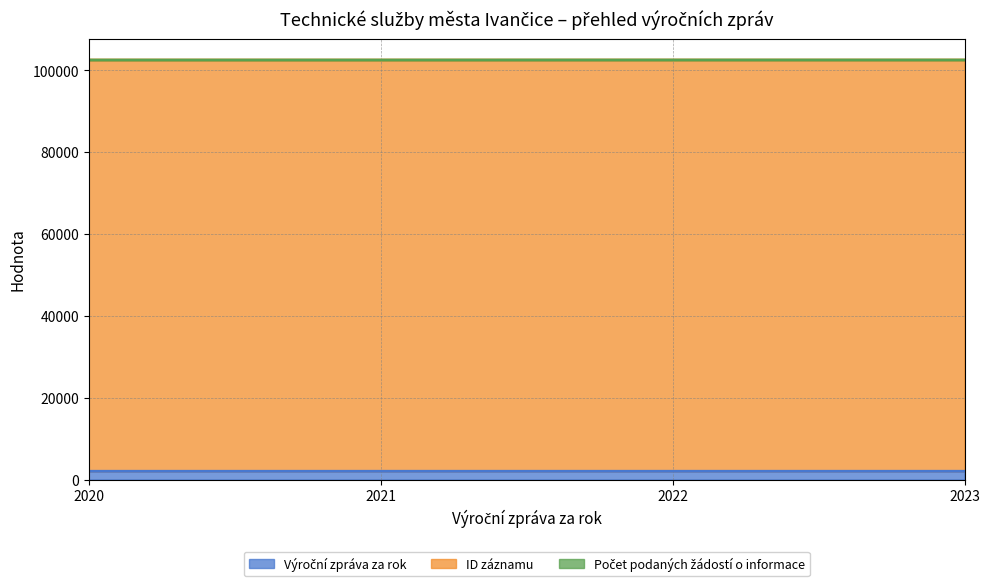

The Výroční zpráva za rok series shows 2021 at 2021. True or false?

True